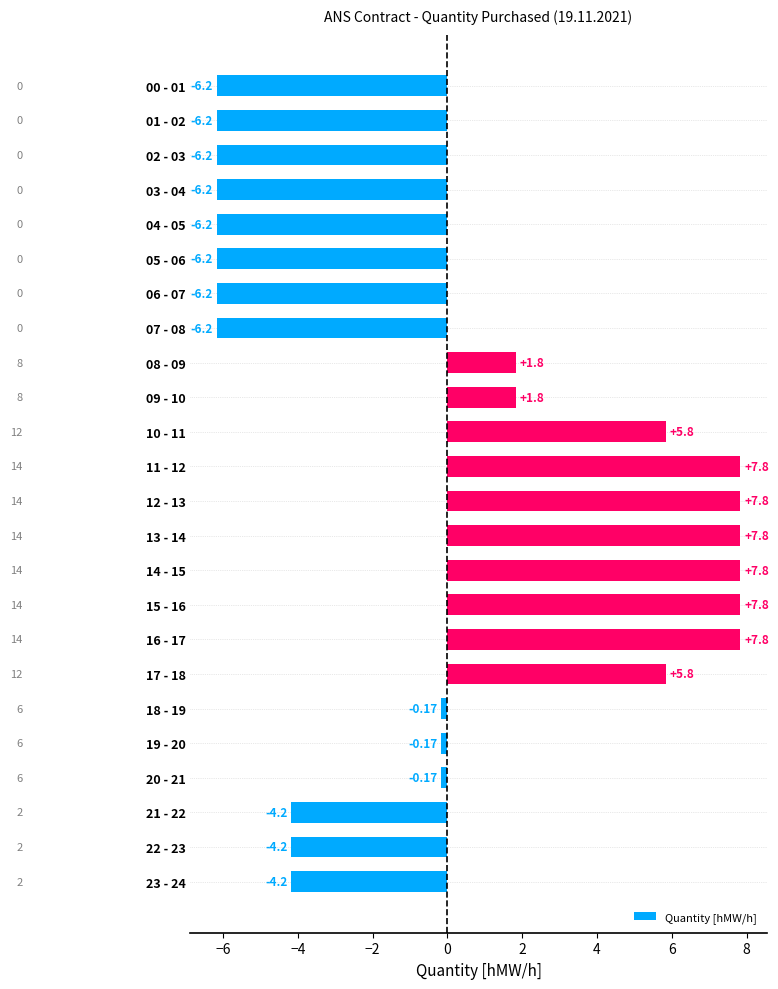

What is the change in value from 17 - 18 to 18 - 19?

-6.0